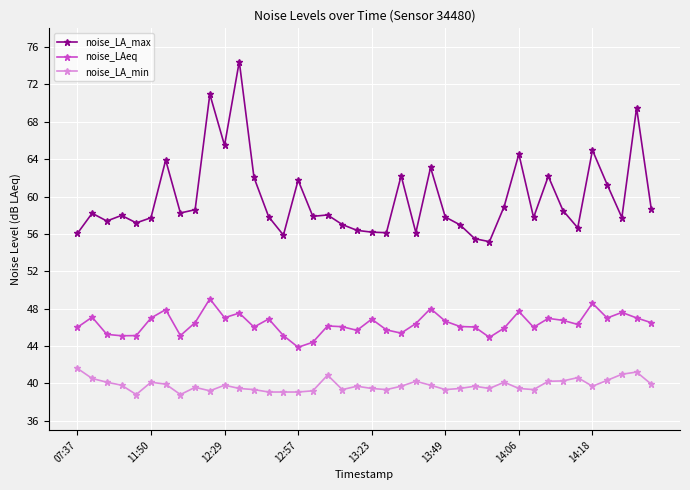

What is the difference between the maximum and minimum values in the noise_LA_max series?

19.3